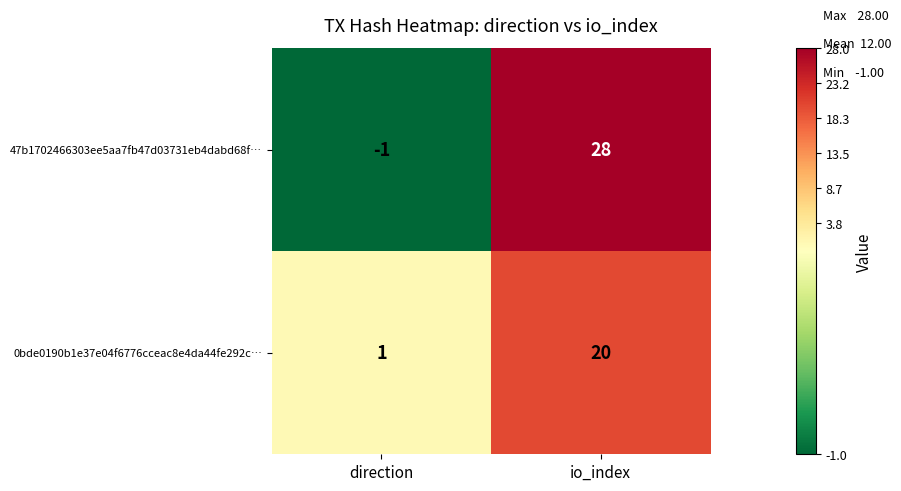

How many distinct data groups are displayed?

2